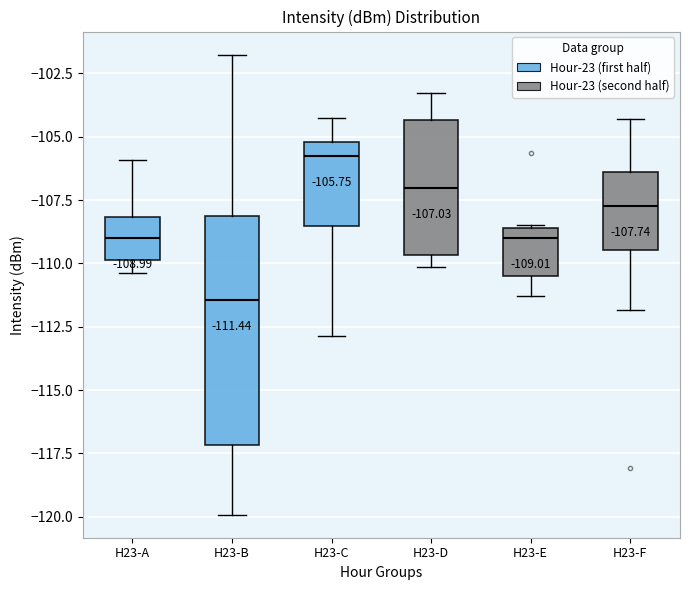

Comparing the boxes themselves (not the whiskers), which one is the tallest?

H23-B